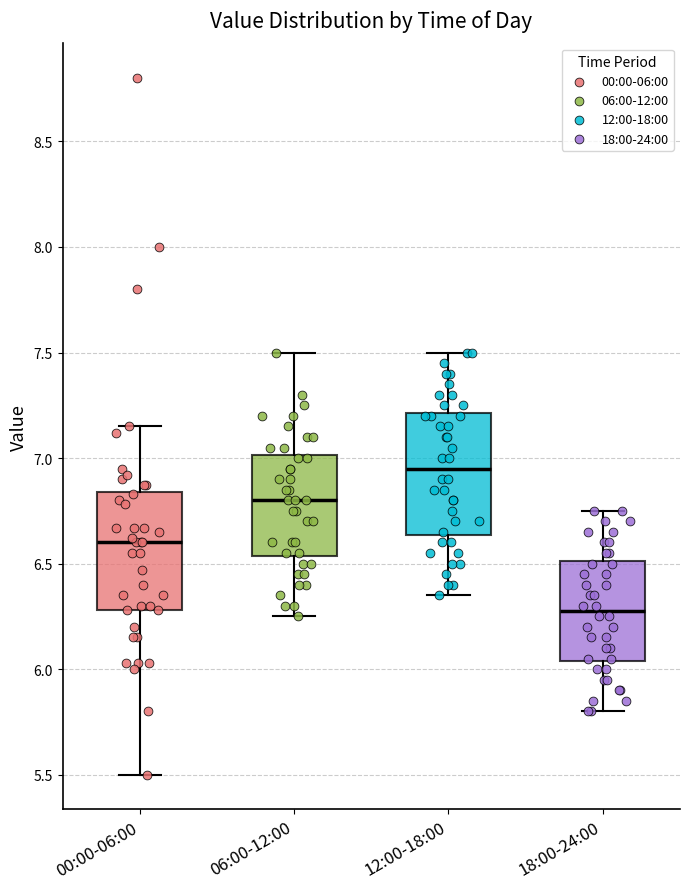

Reading left to right, transcribe this box plot: for each box, give where its median line is, the range the box spans, and where its two whiskers end, as read against the y-axis. The values are not printed on the chart, so give them approximately, as read against the axis.

00:00-06:00: median 6.60, box 6.30 to 6.85, whiskers 5.50 to 7.15
06:00-12:00: median 6.80, box 6.55 to 7.00, whiskers 6.25 to 7.50
12:00-18:00: median 6.95, box 6.65 to 7.20, whiskers 6.35 to 7.50
18:00-24:00: median 6.30, box 6.05 to 6.50, whiskers 5.80 to 6.75